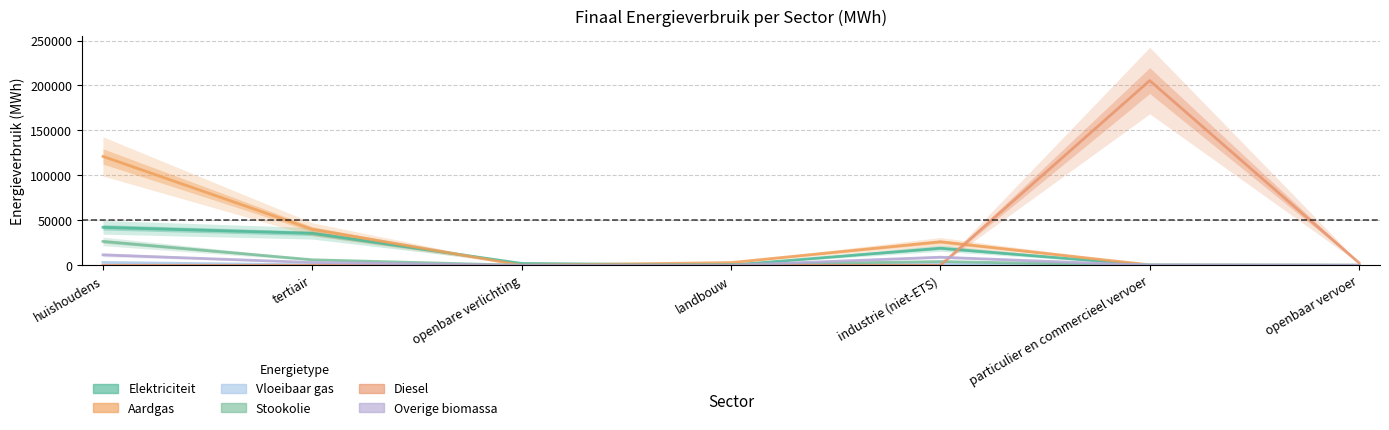

Which series changed the most between industrie (niet-ETS) and openbaar vervoer?

Aardgas